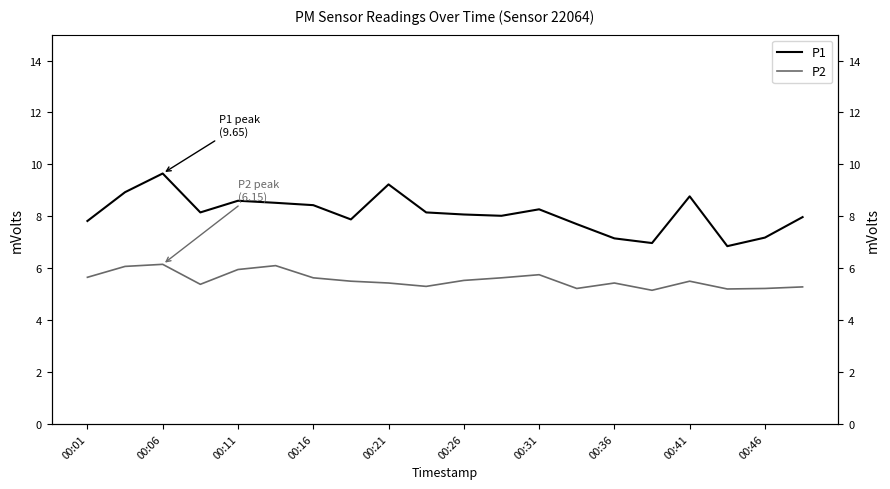

True or false: P1 and P2 cross at least once.

False